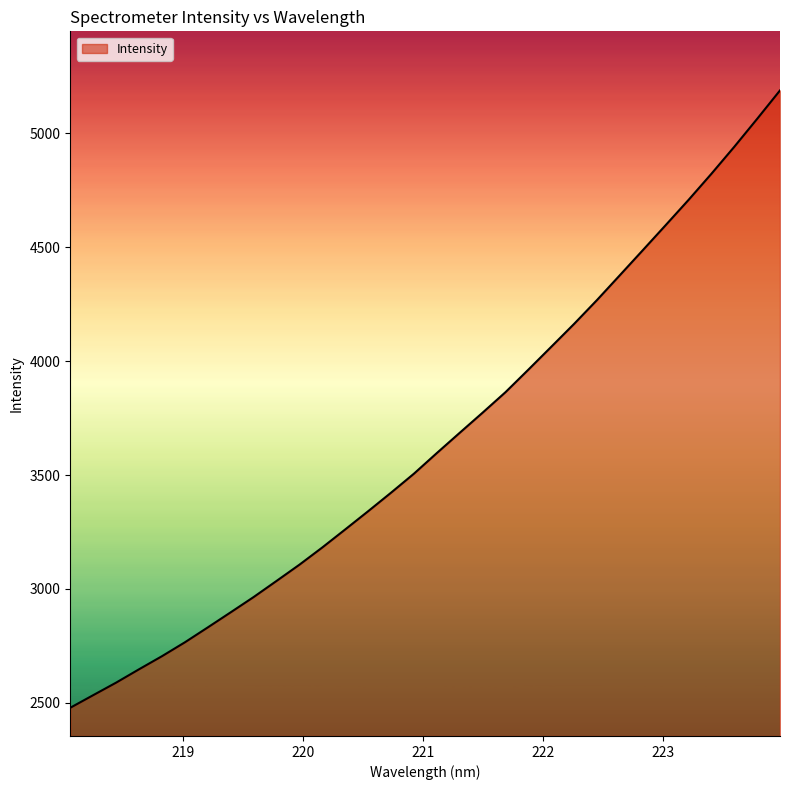

What is the difference between the maximum and minimum values?

2710.5